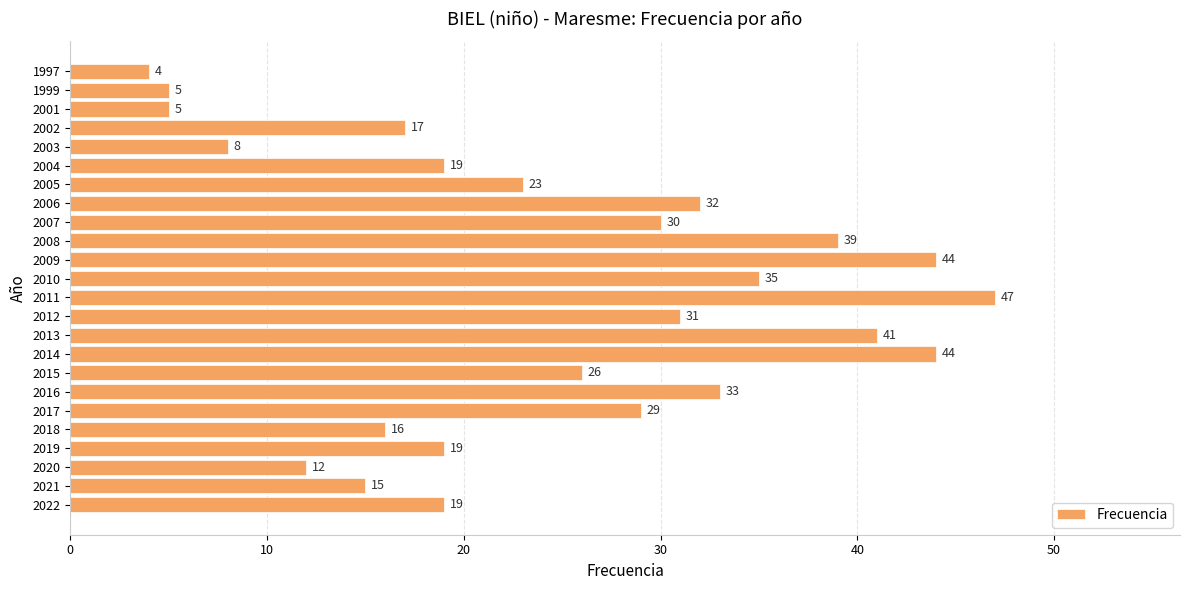

What value does the data have at 2012?

31